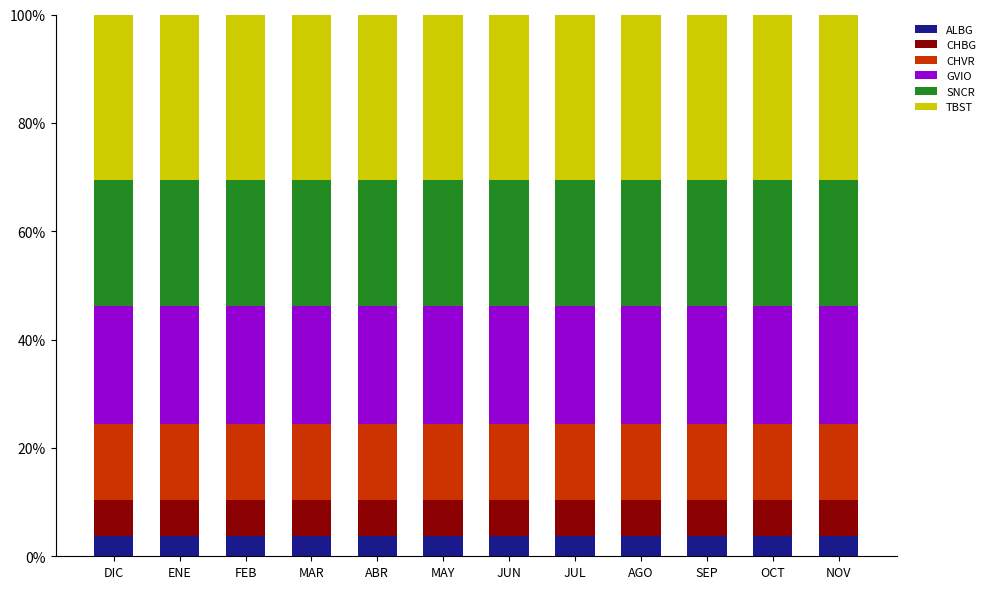

What is the minimum value for ALBG?

3.7